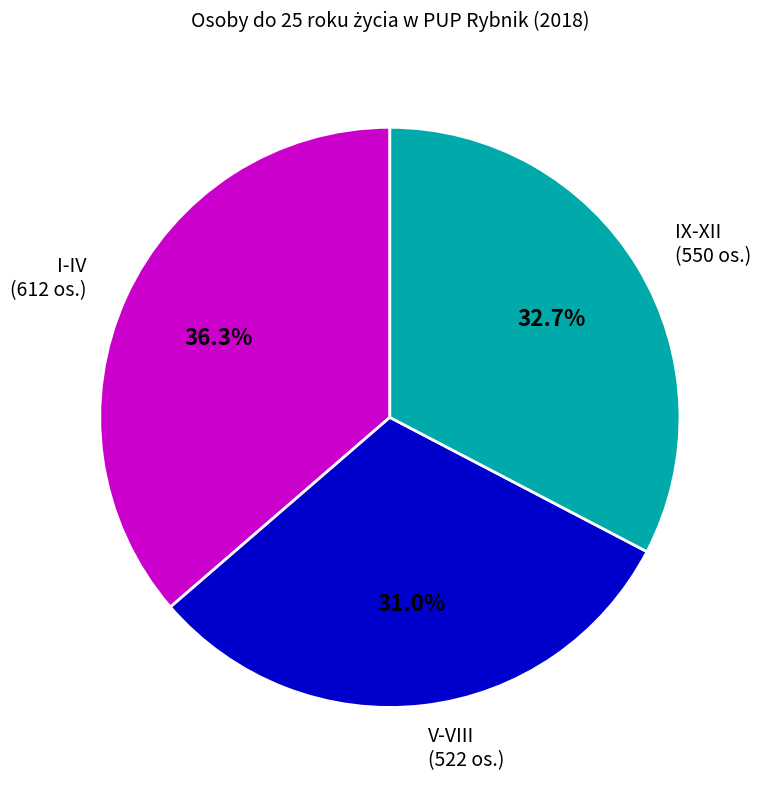

Is there any slice that represents more than half of the pie?

No